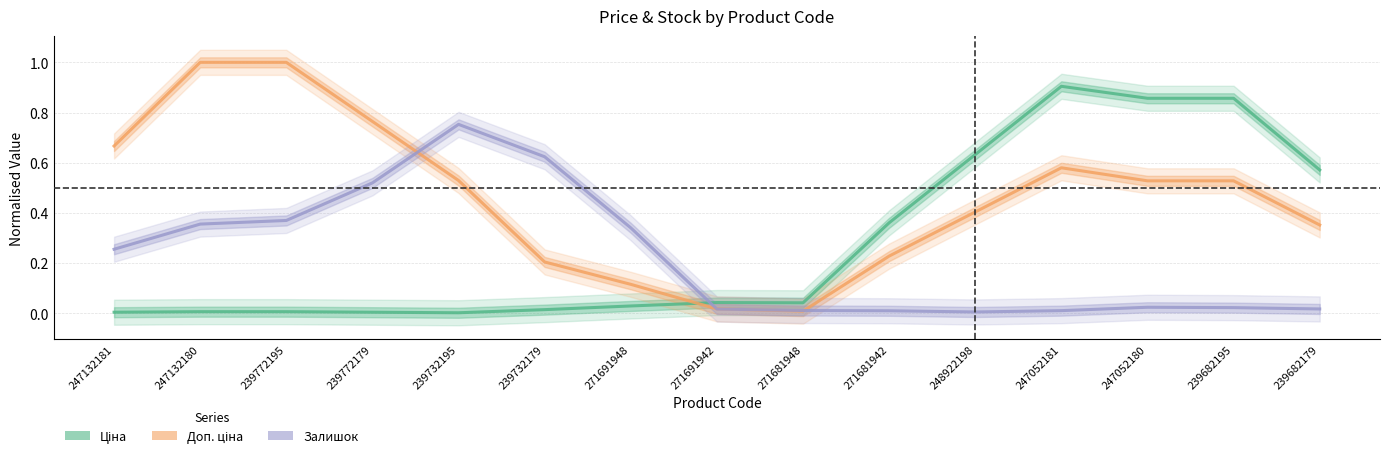

Does the chart have visible grid lines?

Yes